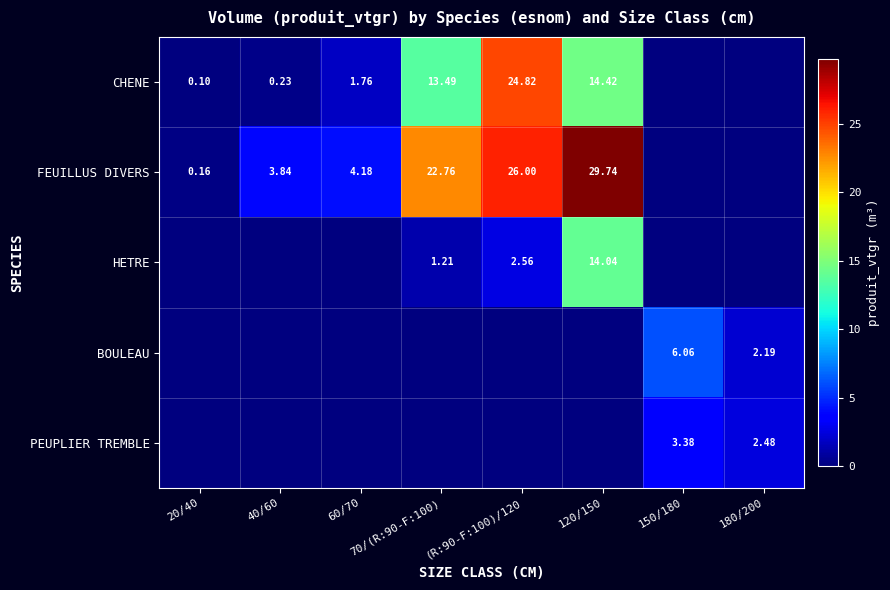

True or false: HETRE has a value of 2.6 at (R:90-F:100)/120.

True